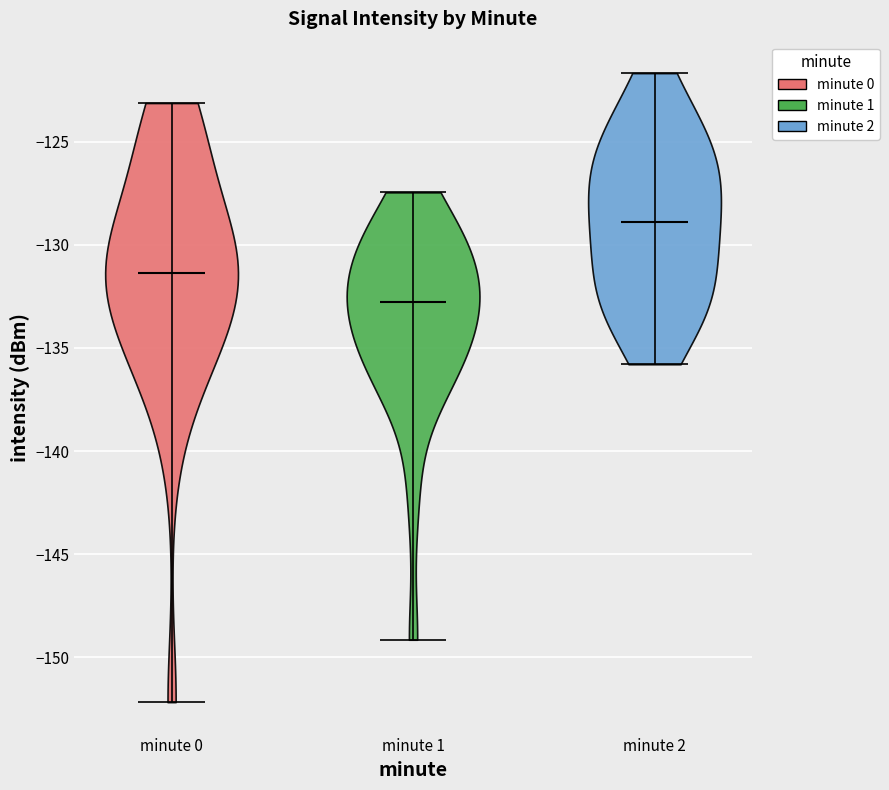

Reading left to right, read every violin against the y-axis: where its median line is, and the lowest and highest points it reaches. The values are not printed on the chart, so give them approximately, as read against the axis.

minute 0: median line -131.5, lowest point -152.0, highest point -123.0
minute 1: median line -133.0, lowest point -149.0, highest point -127.5
minute 2: median line -129.0, lowest point -136.0, highest point -121.5